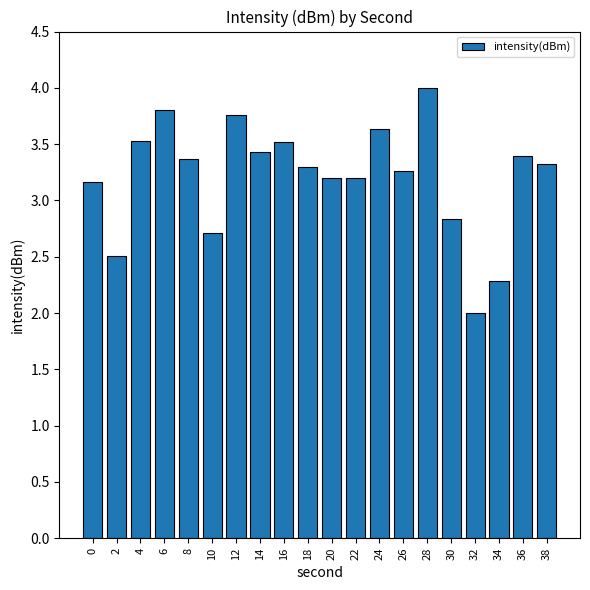

Reading left to right, what are all the values shown in this chart?

0=3.2	2=2.5	4=3.5	6=3.8	8=3.4	10=2.7	12=3.8	14=3.4	16=3.5	18=3.3	20=3.2	22=3.2	24=3.6	26=3.3	28=4.0	30=2.8	32=2.0	34=2.3	36=3.4	38=3.3